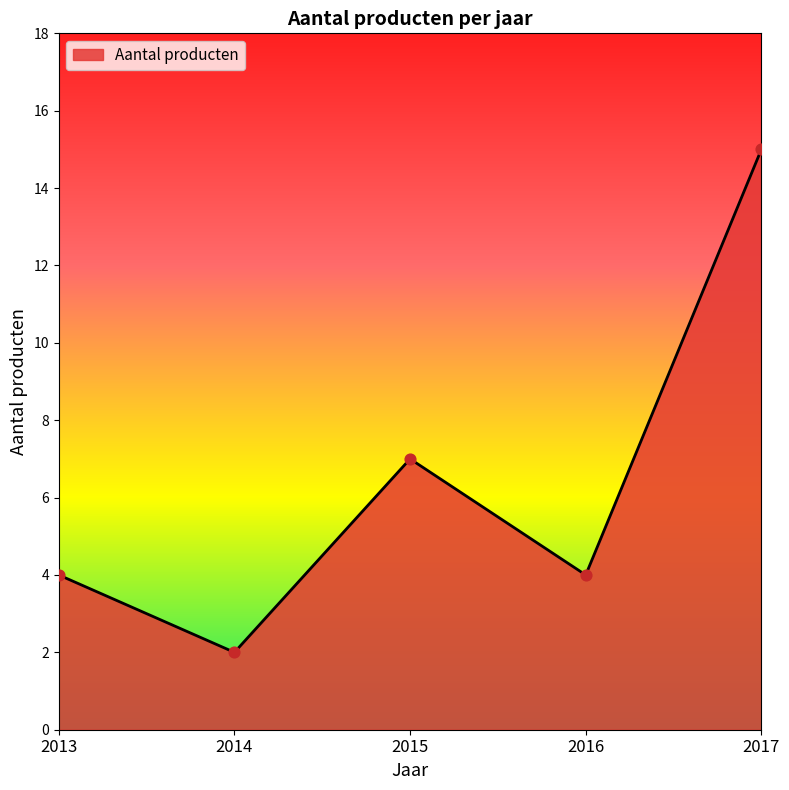

What is the ratio of the value at 2016 to the value at 2014?

2.0